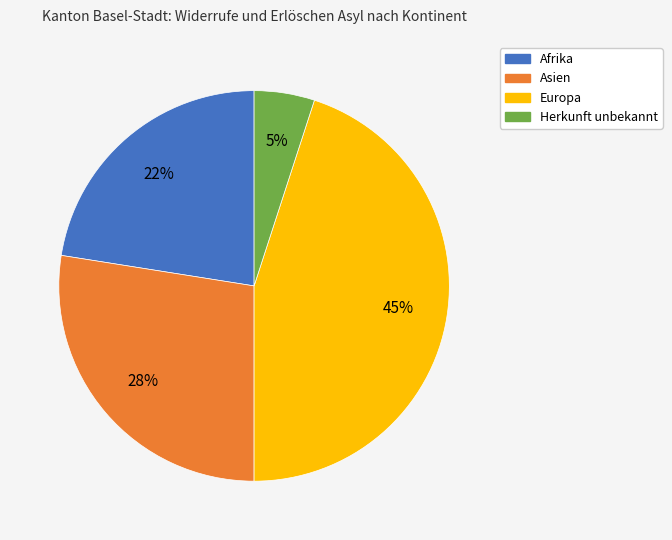

Rank the categories by value from lowest to highest.

Herkunft unbekannt, Afrika, Asien, Europa